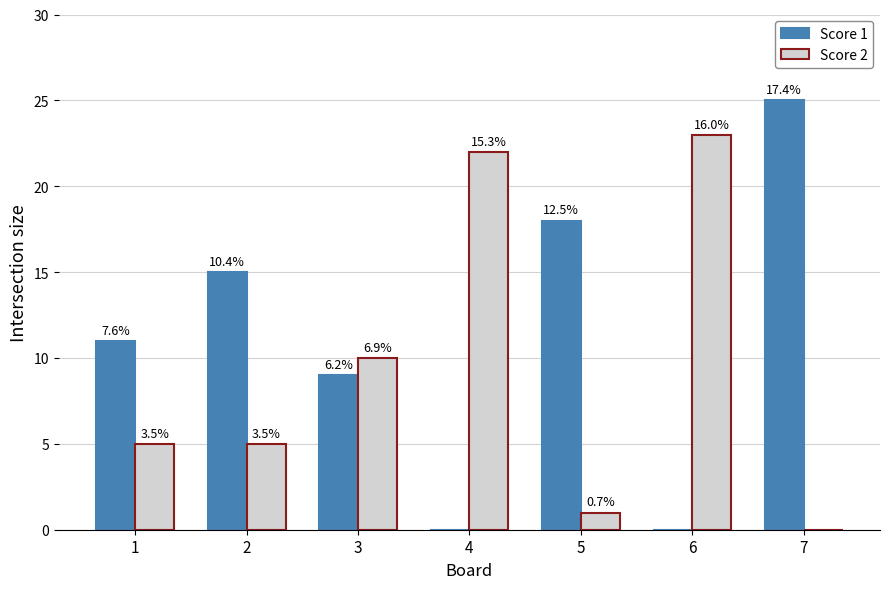

Are the bars horizontal?

No